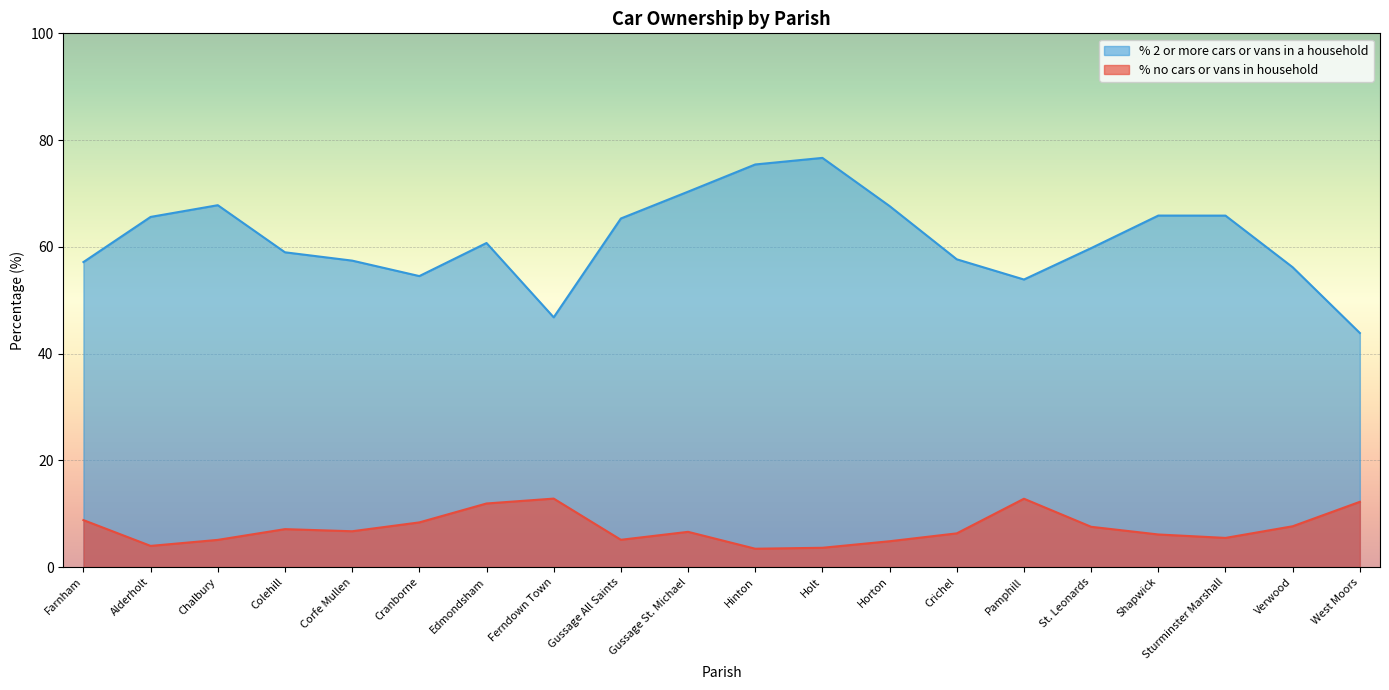

Which series has the largest total across all categories?

% 2 or more cars or vans in a household